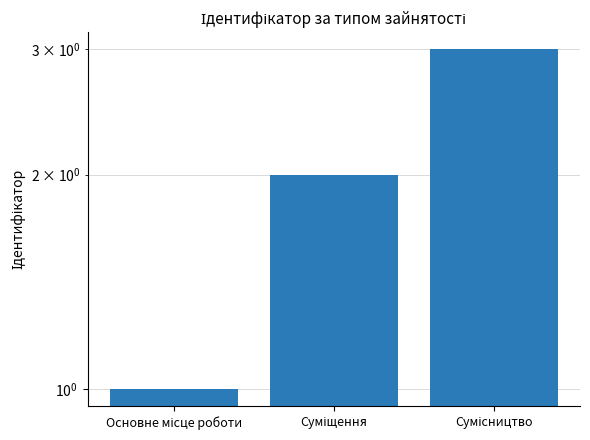

Reading left to right, extract all data points from this chart.

Основне місце роботи=1	Суміщення=2	Сумісництво=3